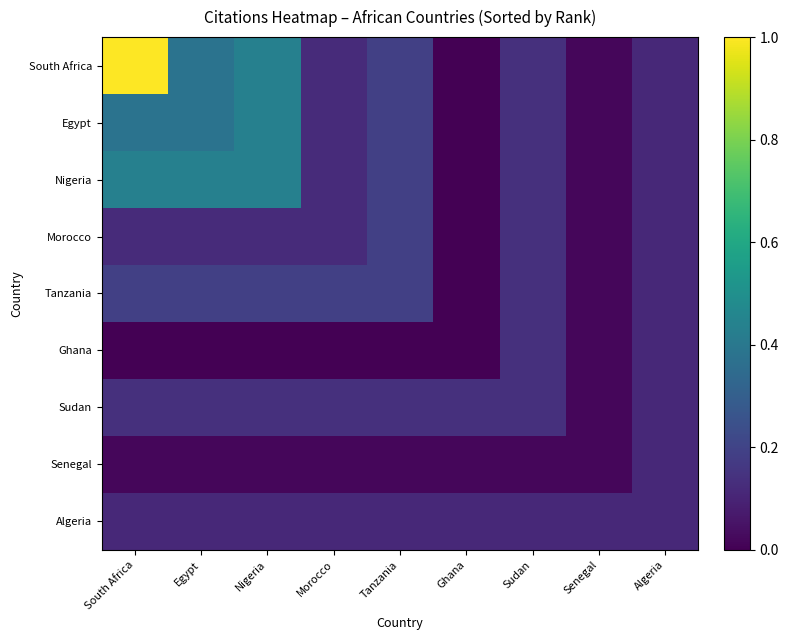

At which category is the sum across all series the highest?

South Africa